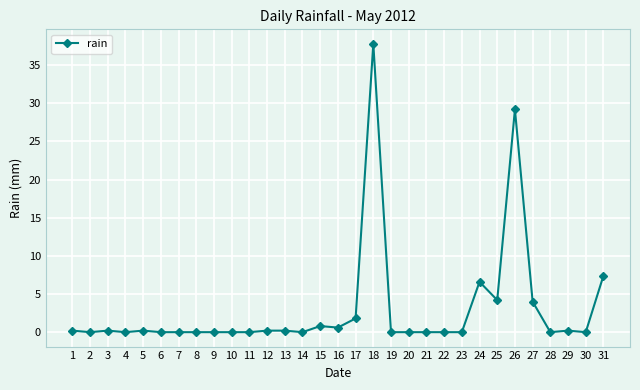

True or false: there are more than 1 points higher than both neighbors.

True